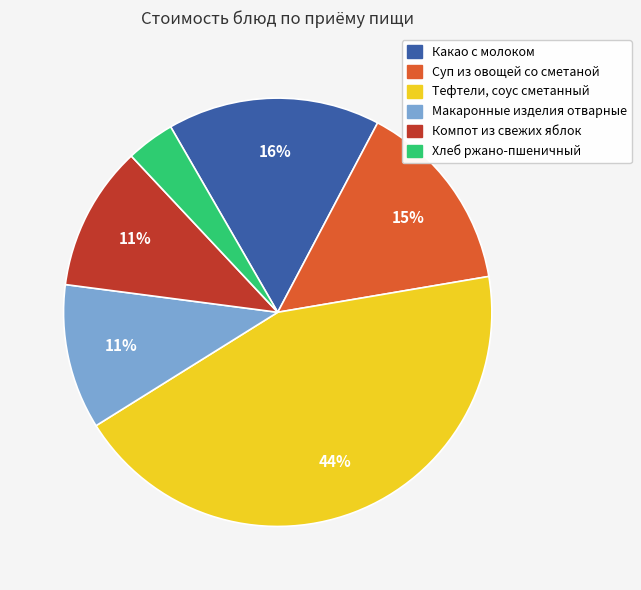

Between Макаронные изделия отварные and Хлеб ржано-пшеничный, which is larger?

Макаронные изделия отварные